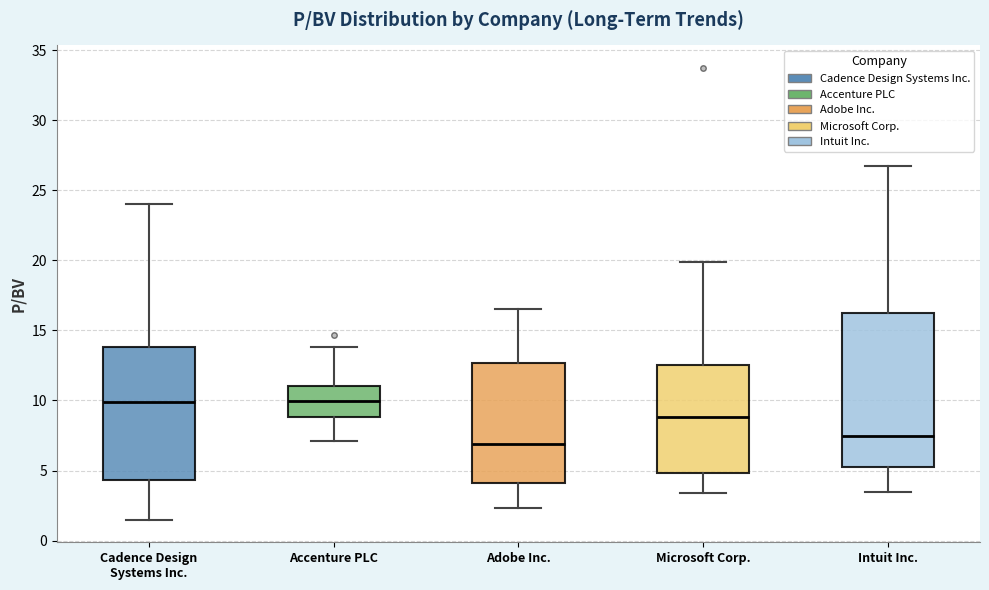

Where does the upper whisker of the box for Cadence Design Systems Inc. end on the y-axis? The values are not printed on the chart, so give them approximately, as read against the axis.

24.0